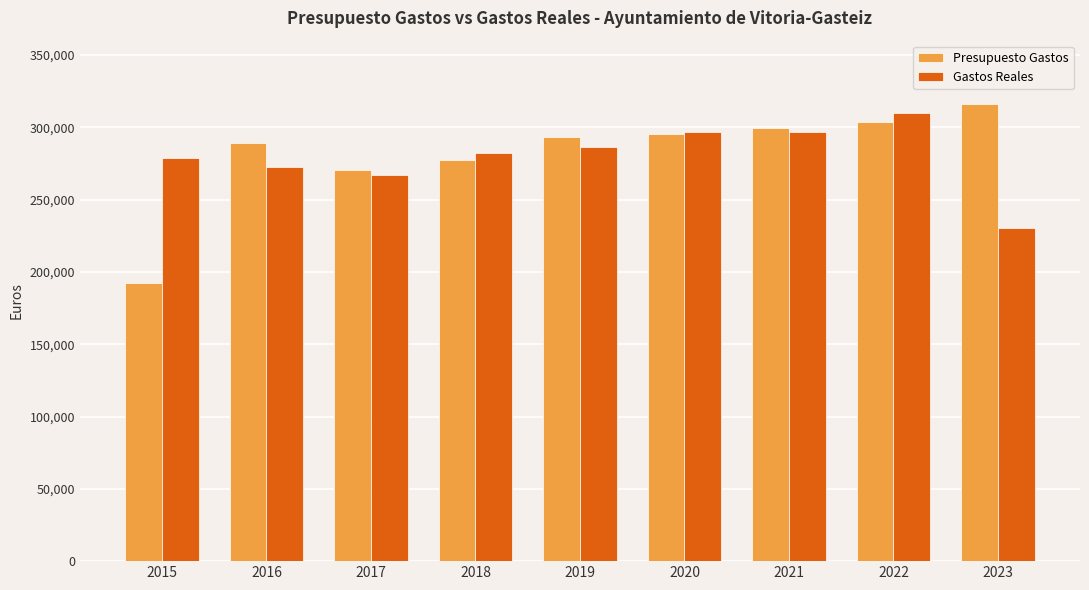

Read the Presupuesto Gastos value at 2023.

316398.0